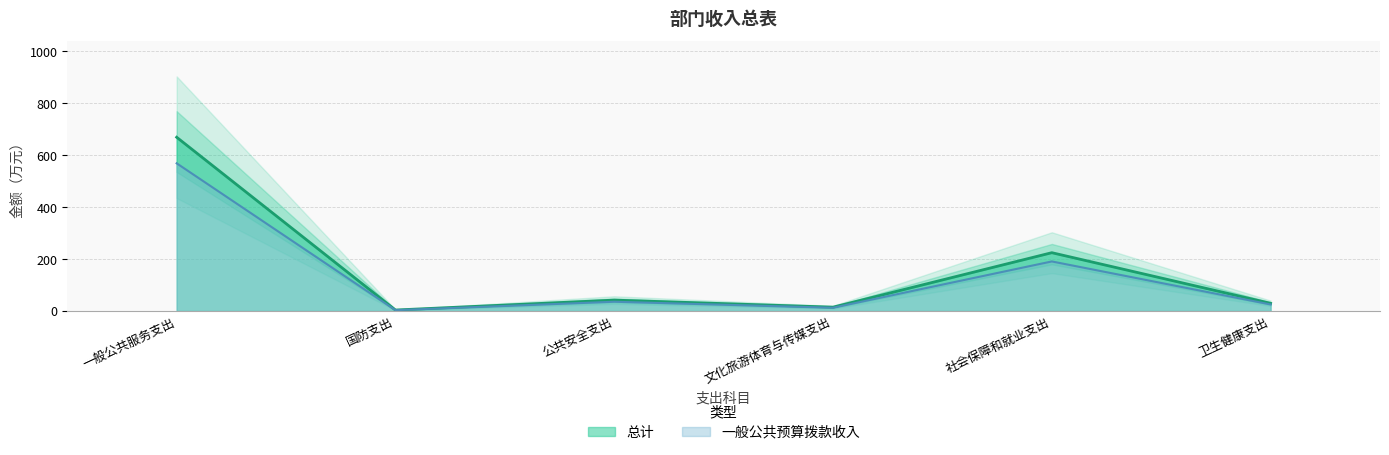

Does the chart display data point markers on the line(s)?

No